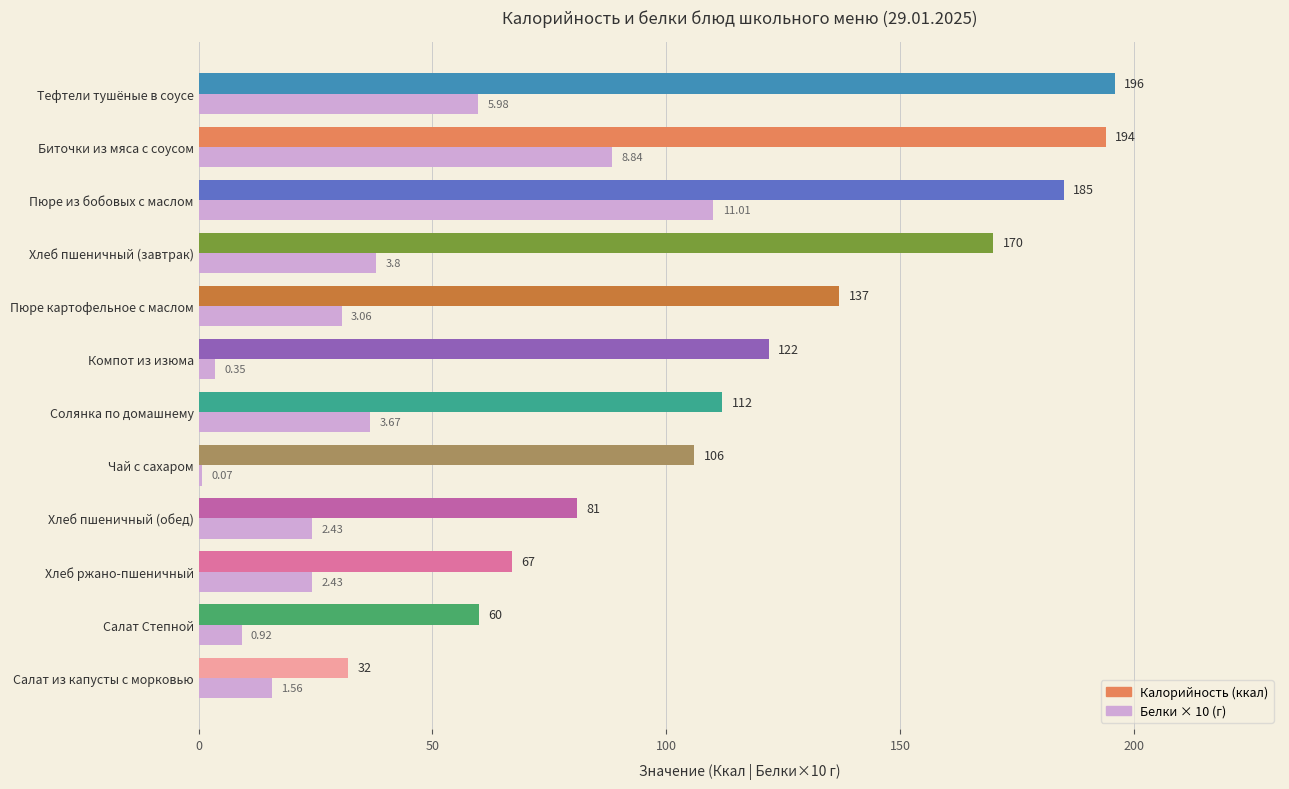

Which series changed the most between Салат из капусты с морковью and Тефтели тушёные в соусе?

Калорийность (ккал)